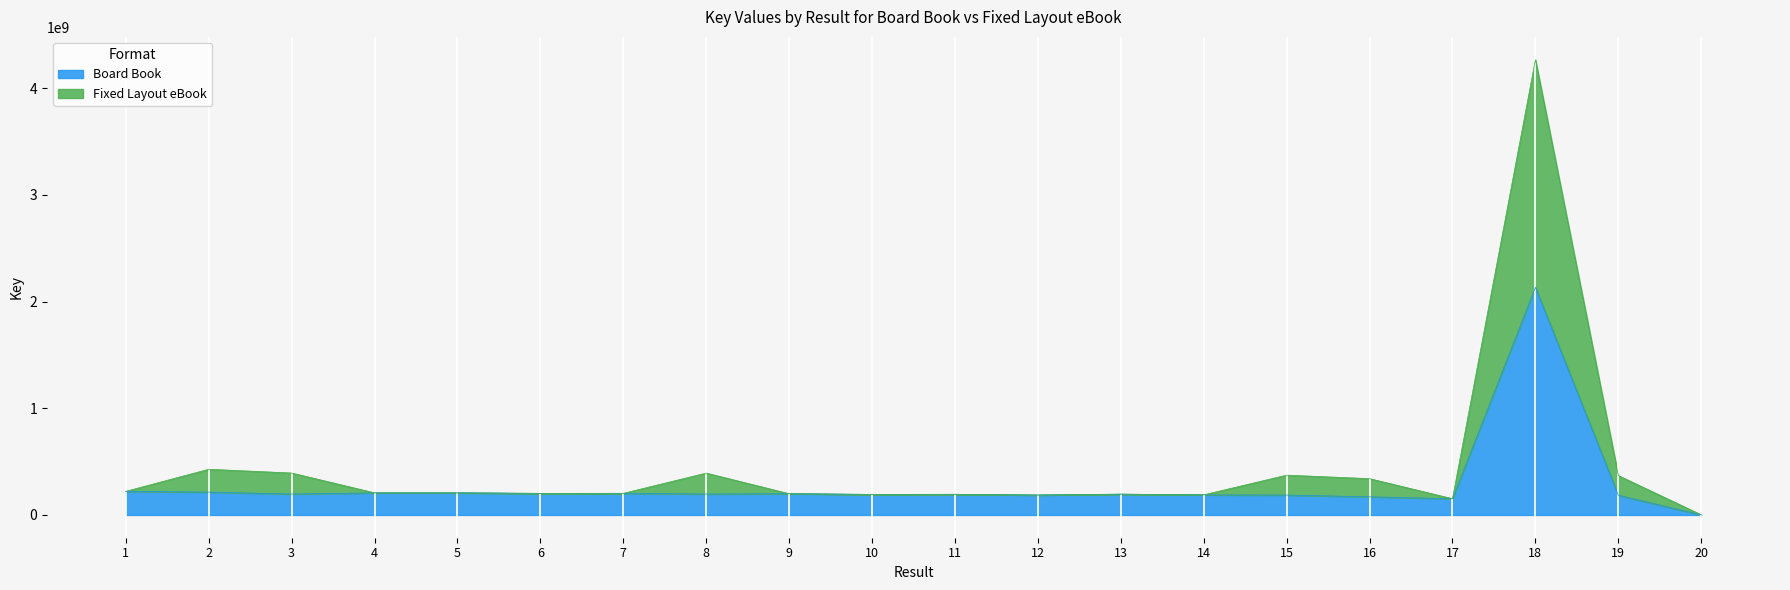

Reading left to right, extract all data points from this chart.

Board Book: 1=221525140	2=214224416	3=196552743	4=207292038	5=207291314	6=202532101	7=202747907	8=196248617	9=199339411	10=192678504	11=193635450	12=186777075	13=195106111	14=188658935	15=186606912	16=170119376	17=152358730	18=2134093518	19=184634060	20=1174550
Fixed Layout eBook: 1=221525140	2=428448832	3=393105486	4=207292038	5=207291314	6=202532101	7=202747907	8=392497234	9=199339411	10=192678504	11=193635450	12=186777075	13=195106111	14=188658935	15=373213824	16=340238752	17=152358730	18=4268187036	19=369268120	20=1174550